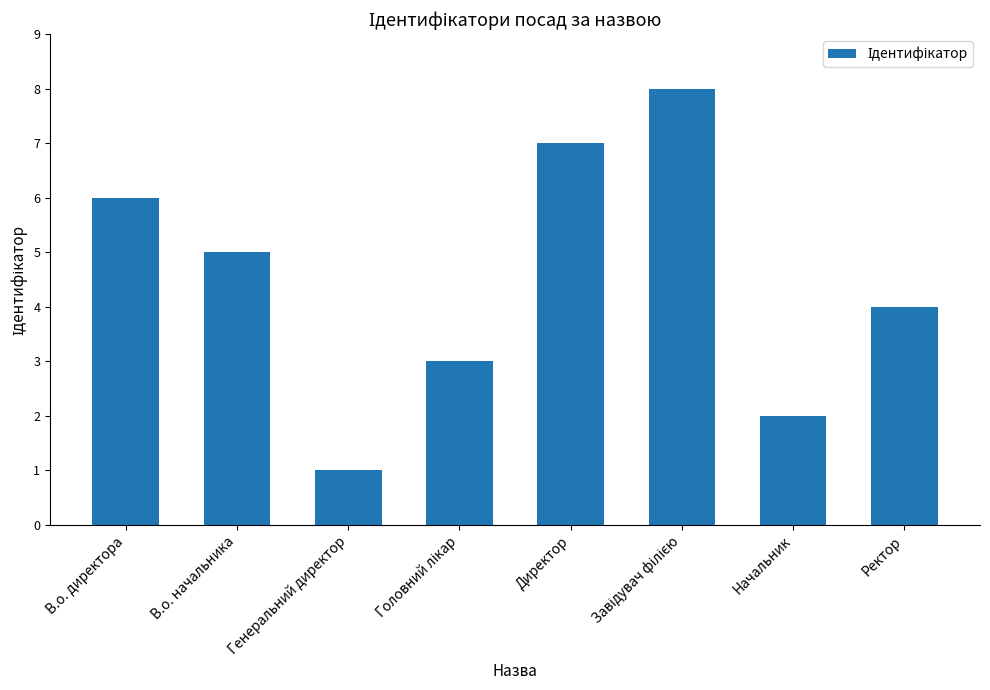

Count the values in the range 3 to 7.

5